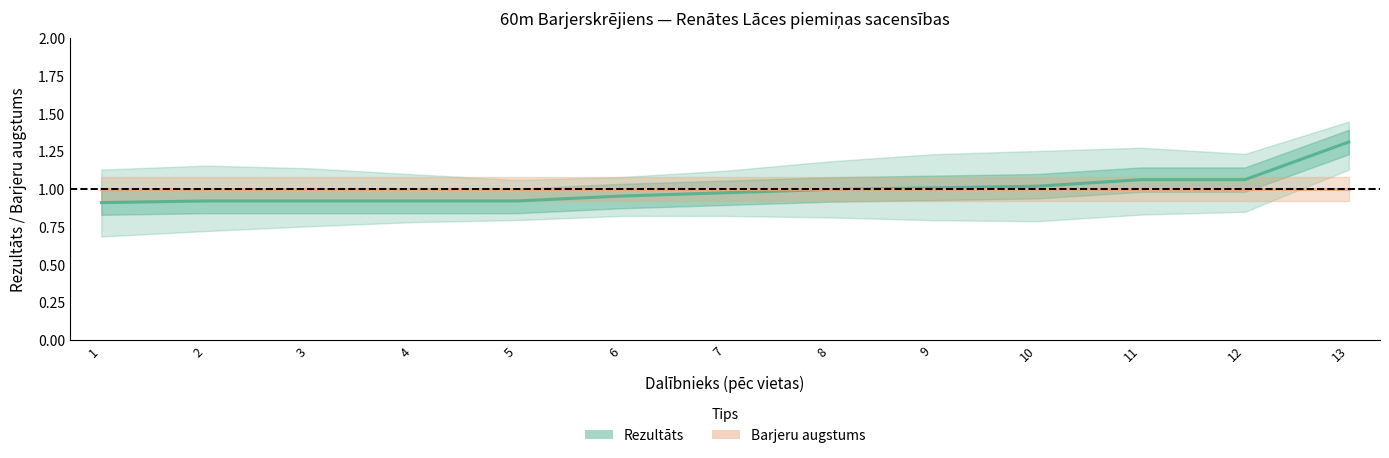

Rank the series by their maximum value, from lowest to highest.

Barjeru augstums, Rezultāts